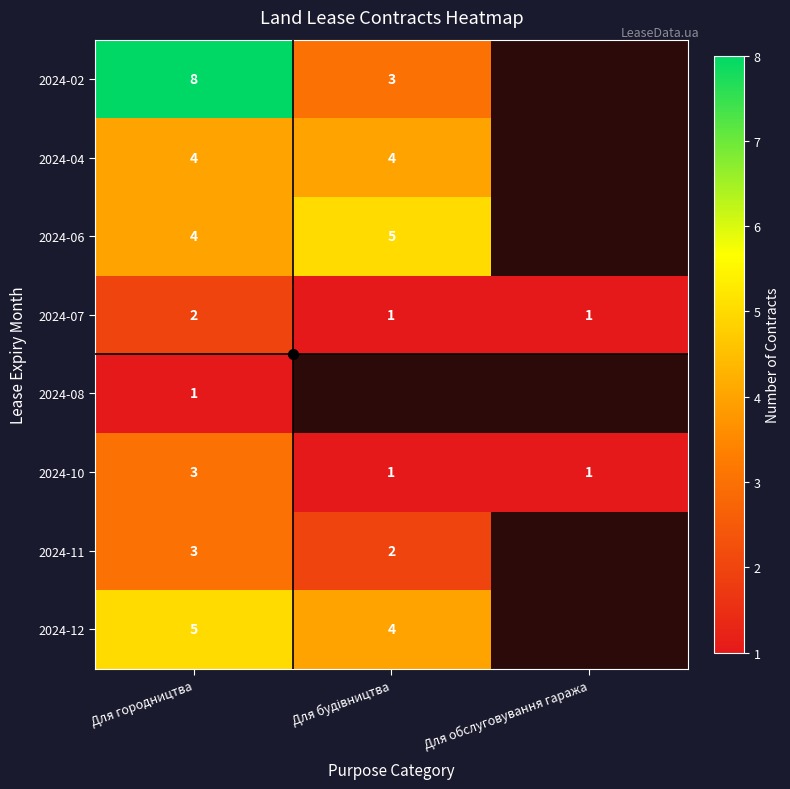

What is the minimum value shown in the chart?

1.0